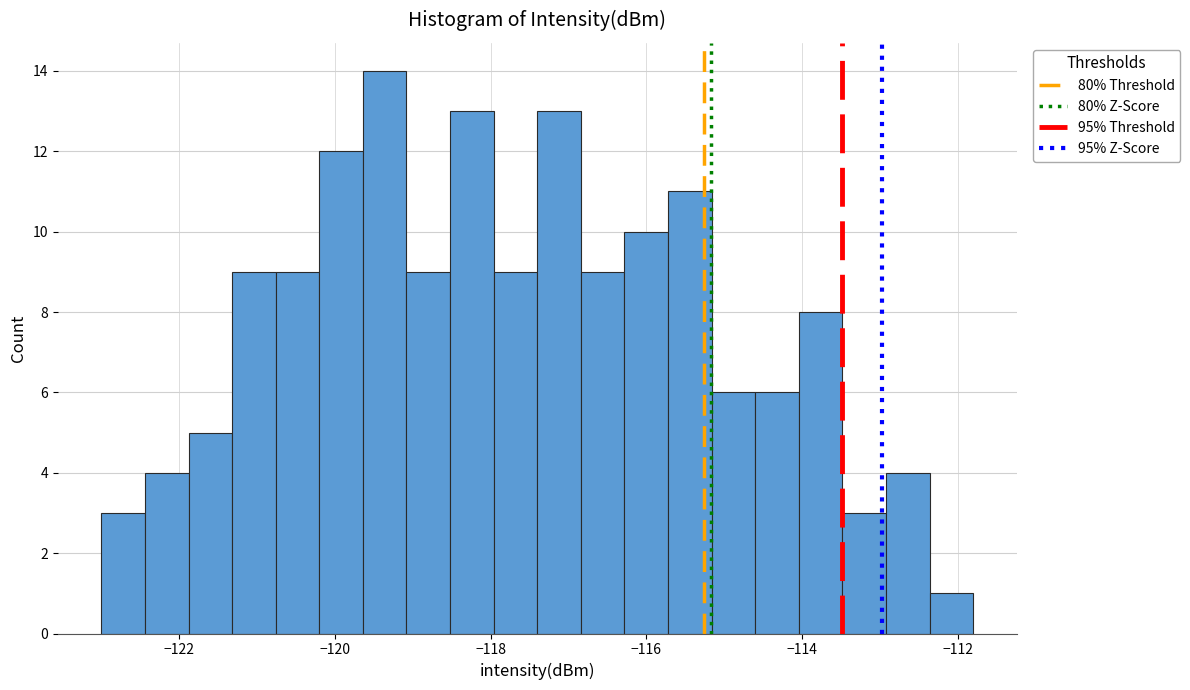

Read against the x-axis, roughly where is the centre of the tallest bar?

-119.4